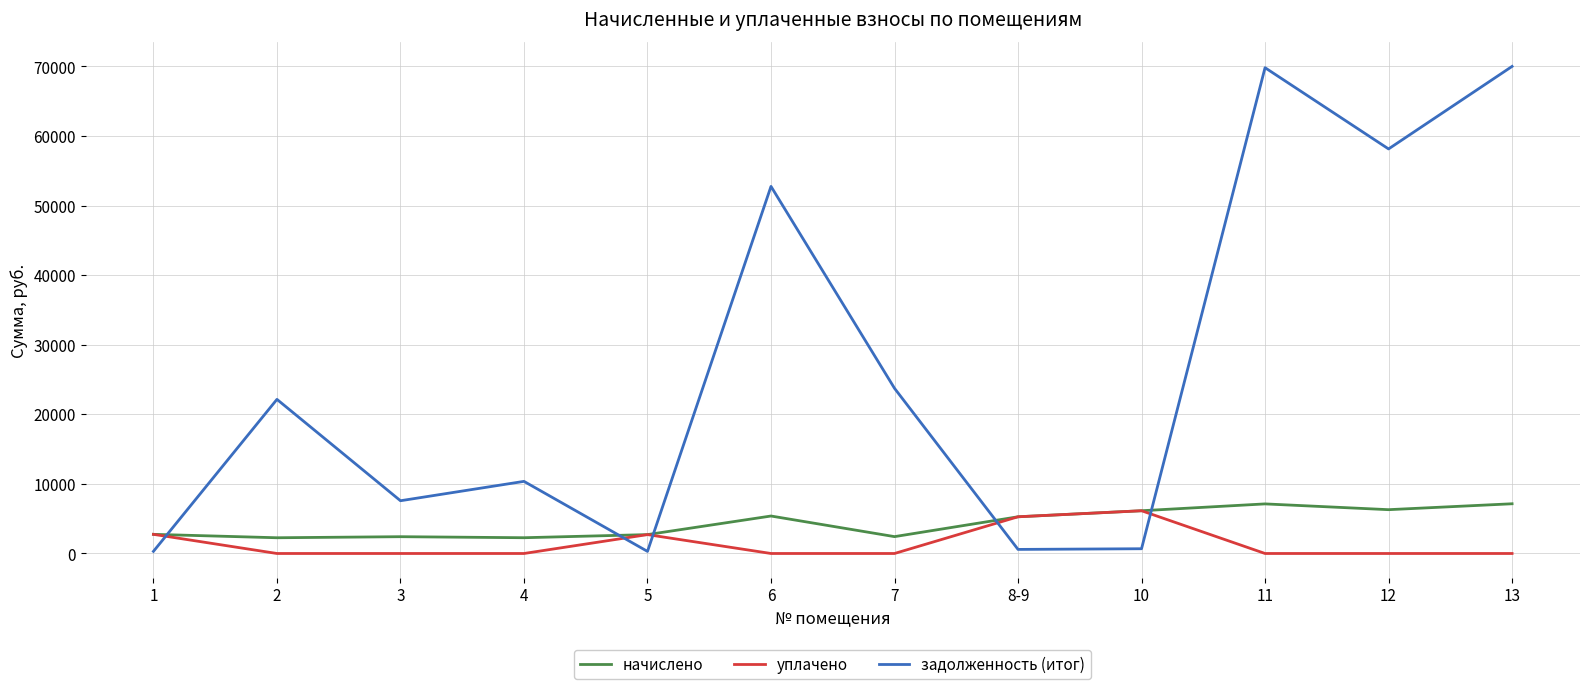

What is the lowest value of the начислено series?

2261.0